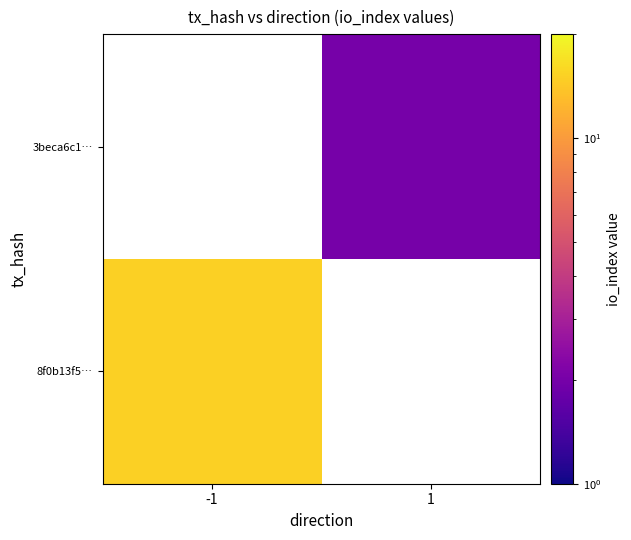

At how many categories does at least one series exceed 4?

1